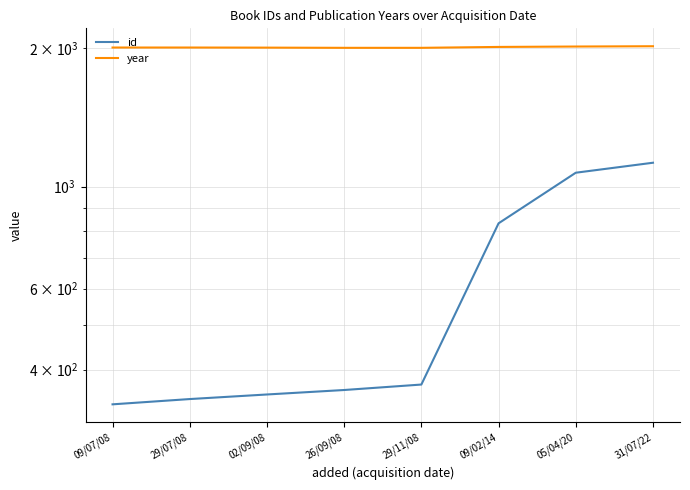

The year series shows 1065 at 29/07/08. True or false?

False